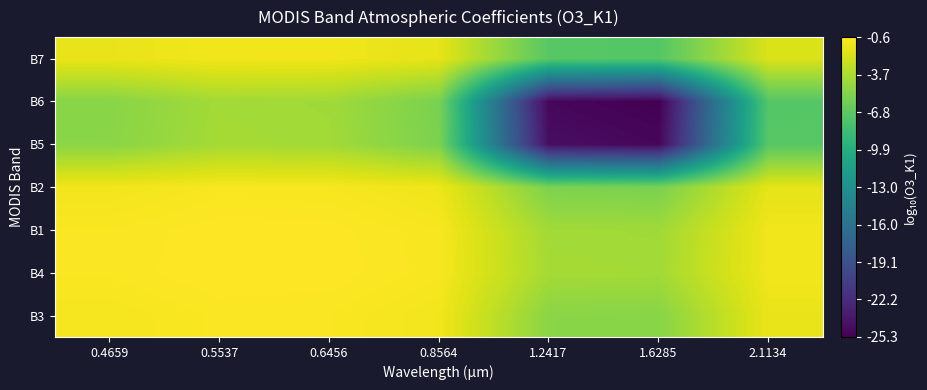

Reading right to left, transcribe all the data shown in this chart.

B3: 2.1134=-1.4	1.6285=-5.1	1.2417=-5.0	0.8564=-1.1	0.6456=-0.8	0.5537=-0.8	0.4659=-1.0
B4: 2.1134=-1.1	1.6285=-4.0	1.2417=-3.9	0.8564=-0.9	0.6456=-0.7	0.5537=-0.6	0.4659=-0.8
B1: 2.1134=-1.2	1.6285=-4.1	1.2417=-4.1	0.8564=-0.9	0.6456=-0.7	0.5537=-0.7	0.4659=-0.8
B2: 2.1134=-1.6	1.6285=-5.6	1.2417=-5.5	0.8564=-1.3	0.6456=-0.9	0.5537=-0.9	0.4659=-1.1
B5: 2.1134=-7.0	1.6285=-24.8	1.2417=-24.3	0.8564=-5.5	0.6456=-4.1	0.5537=-3.9	0.4659=-5.0
B6: 2.1134=-7.2	1.6285=-25.3	1.2417=-24.8	0.8564=-5.6	0.6456=-4.1	0.5537=-4.0	0.4659=-5.1
B7: 2.1134=-2.0	1.6285=-7.2	1.2417=-7.0	0.8564=-1.6	0.6456=-1.2	0.5537=-1.1	0.4659=-1.4